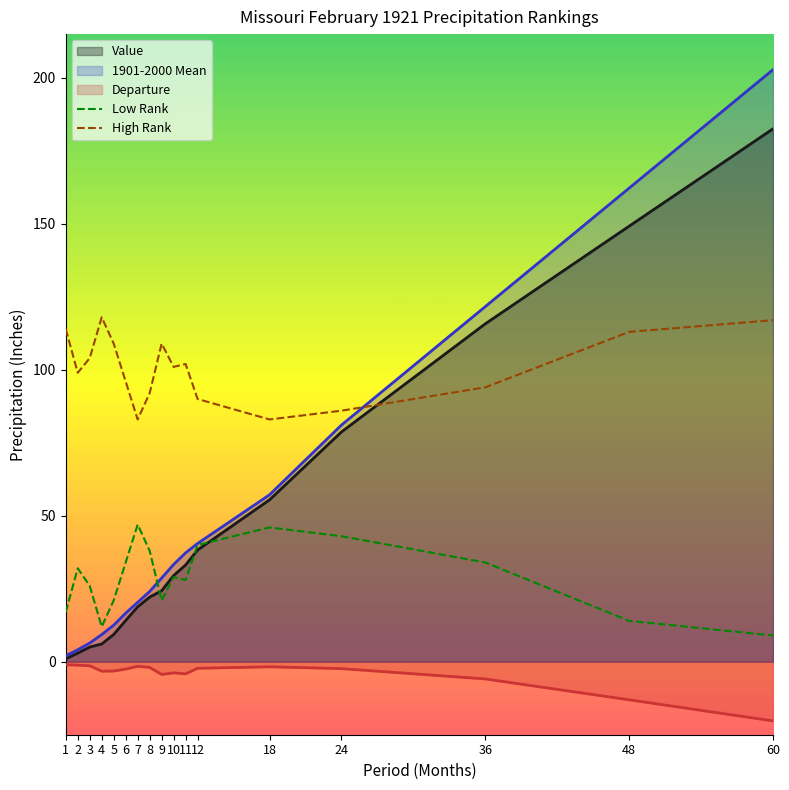

Where does the Low Rank series first go above 29?

2